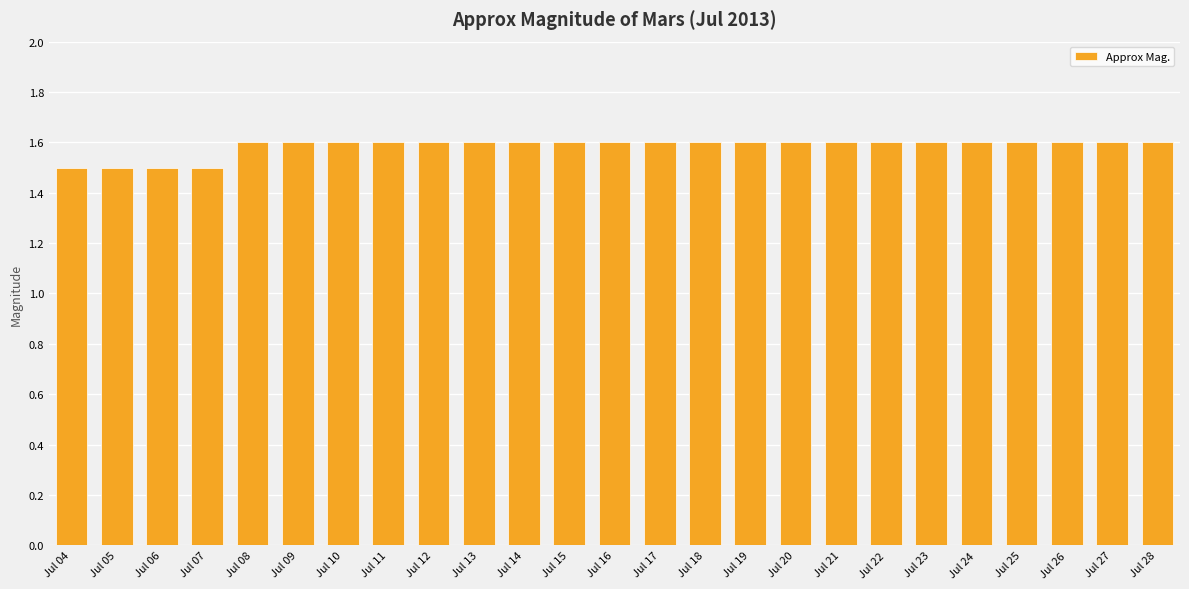

What is the ratio of the value at Jul 21 to the value at Jul 26?

1.0